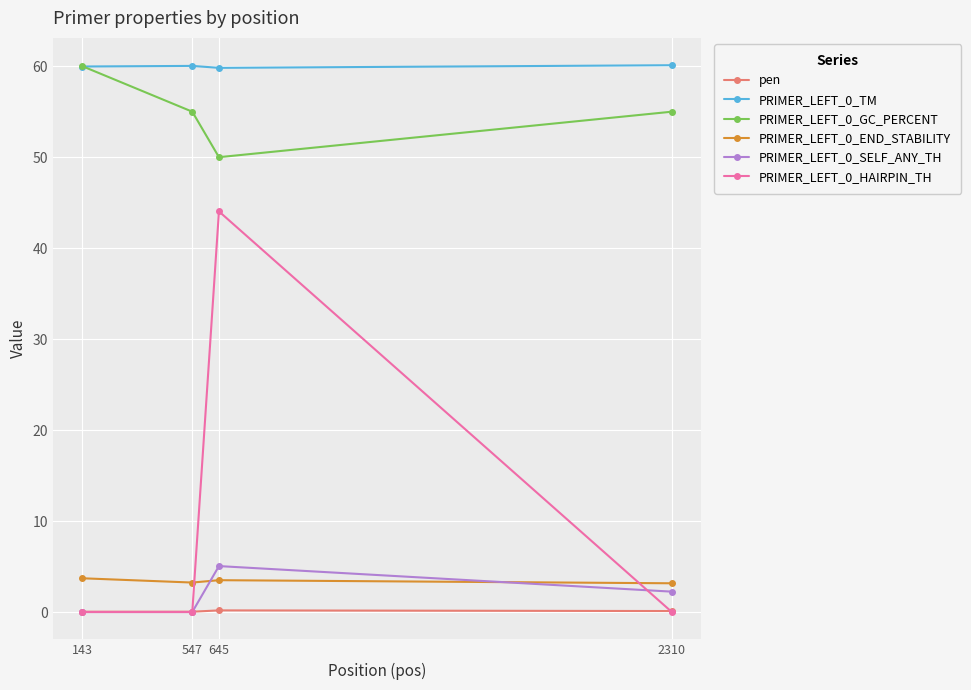

What is the sum of all PRIMER_LEFT_0_TM values?

239.9